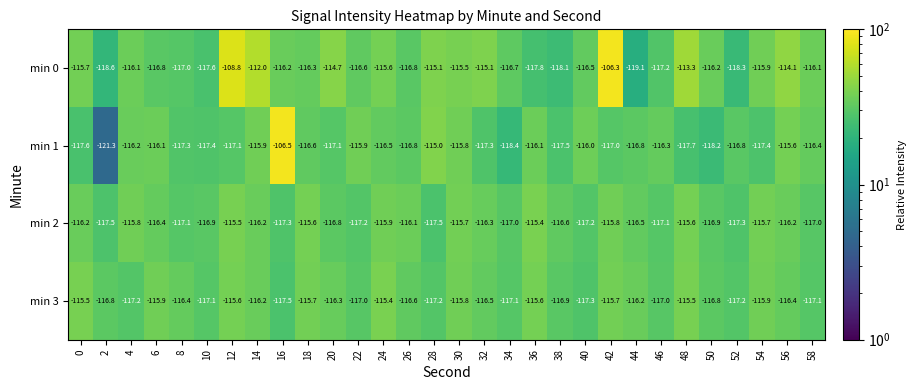

What is the maximum value for min 3?

-115.4